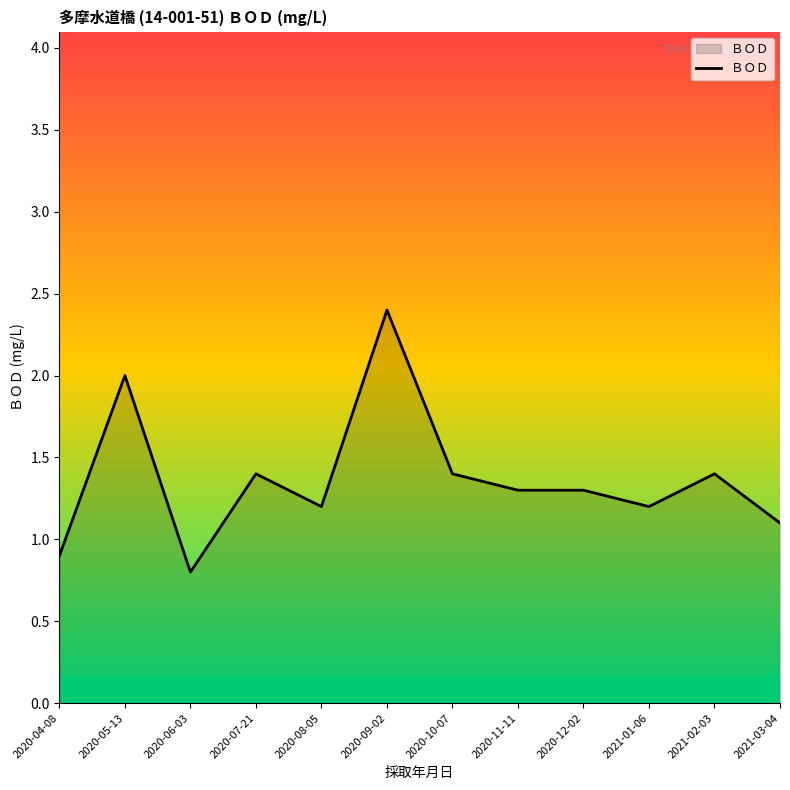

What position from the right is 2020-08-05?

8